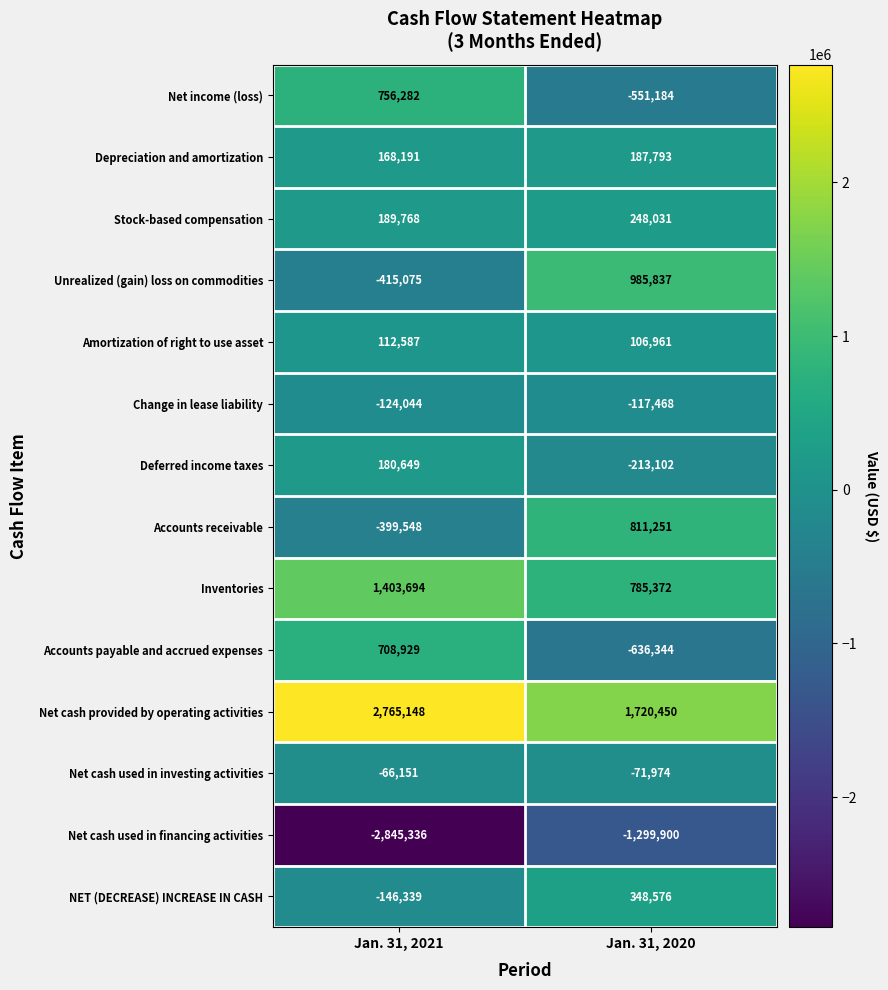

At Jan. 31, 2020, list the series in order from largest to smallest.

Net cash provided by operating activities, Unrealized (gain) loss on commodities, Accounts receivable, Inventories, NET (DECREASE) INCREASE IN CASH, Stock-based compensation, Depreciation and amortization, Amortization of right to use asset, Net cash used in investing activities, Change in lease liability, Deferred income taxes, Net income (loss), Accounts payable and accrued expenses, Net cash used in financing activities